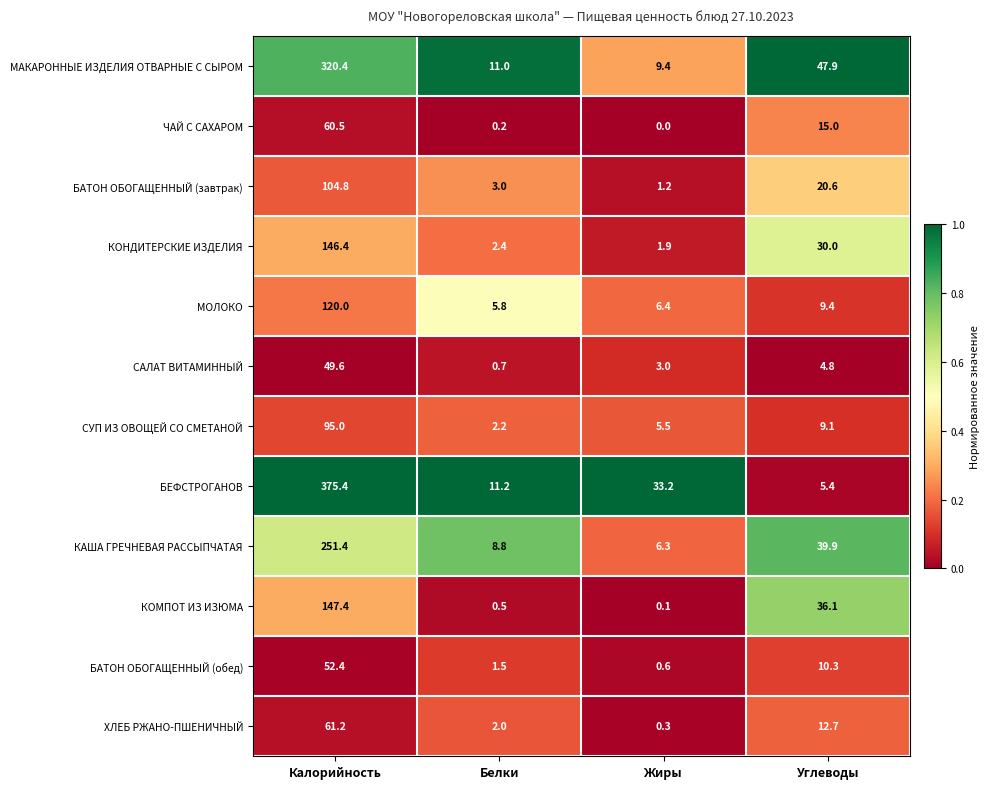

At Калорийность, list the series in order from smallest to largest.

САЛАТ ВИТАМИННЫЙ, БАТОН ОБОГАЩЕННЫЙ (обед), ЧАЙ С САХАРОМ, ХЛЕБ РЖАНО-ПШЕНИЧНЫЙ, СУП ИЗ ОВОЩЕЙ СО СМЕТАНОЙ, БАТОН ОБОГАЩЕННЫЙ (завтрак), МОЛОКО, КОНДИТЕРСКИЕ ИЗДЕЛИЯ, КОМПОТ ИЗ ИЗЮМА, КАША ГРЕЧНЕВАЯ РАССЫПЧАТАЯ, МАКАРОННЫЕ ИЗДЕЛИЯ ОТВАРНЫЕ С СЫРОМ, БЕФСТРОГАНОВ